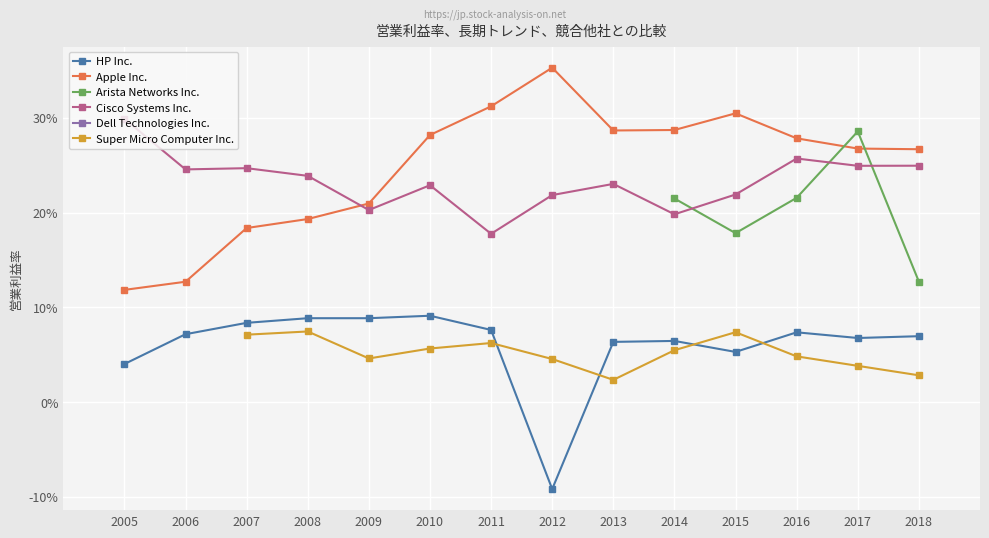

Which series has the largest total across all categories?

Apple Inc.